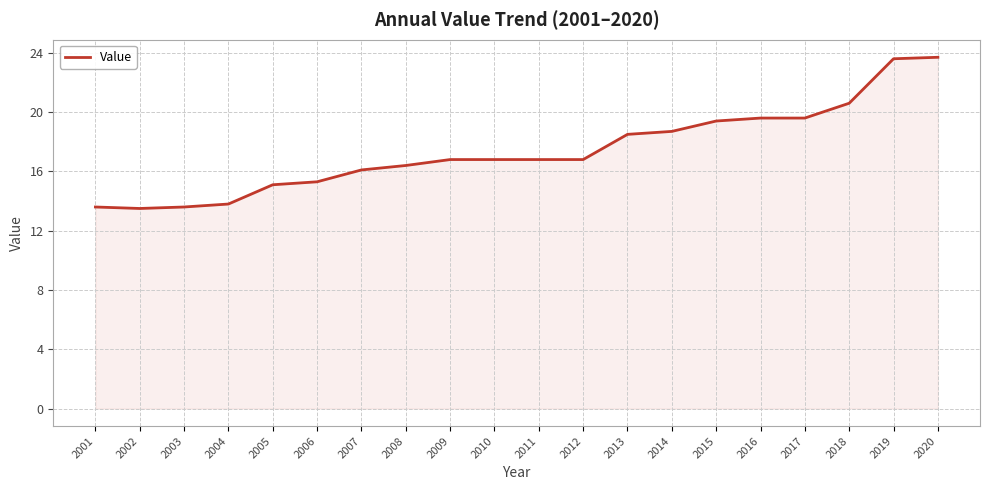

What is the ratio of the value at 2003 to the value at 2019?

0.6